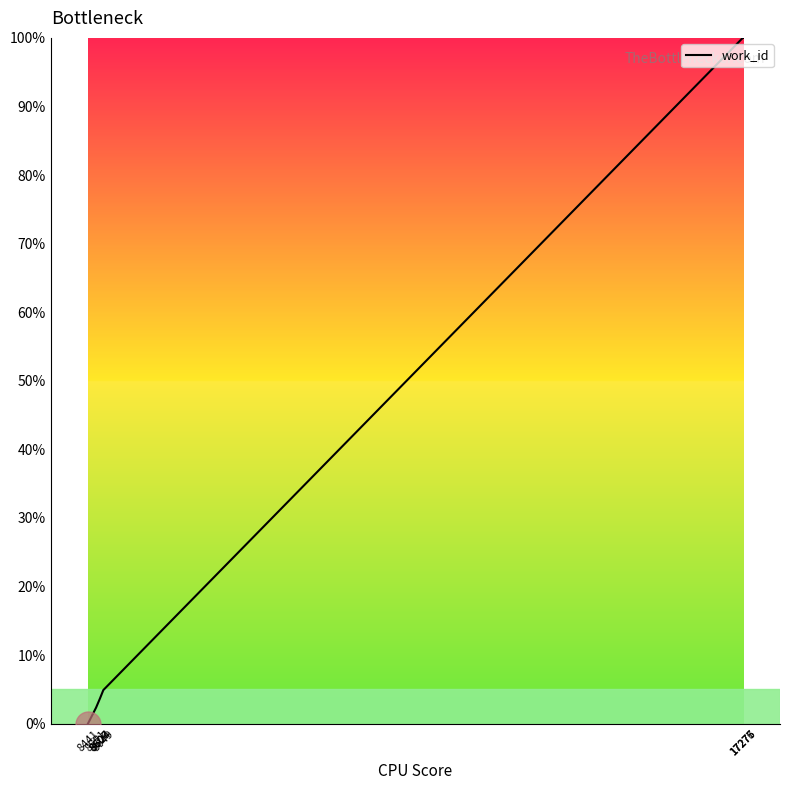

What is the difference between the maximum and minimum values?

100.0